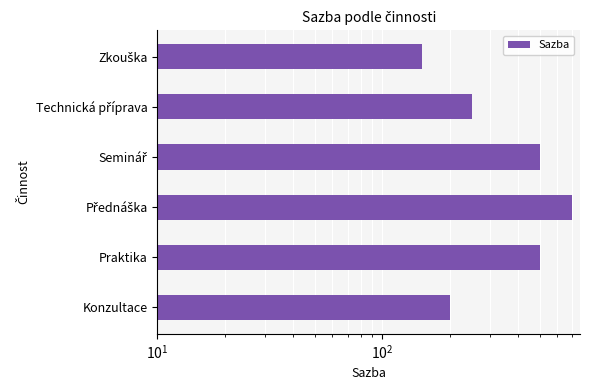

What is the maximum value shown in the chart?

700